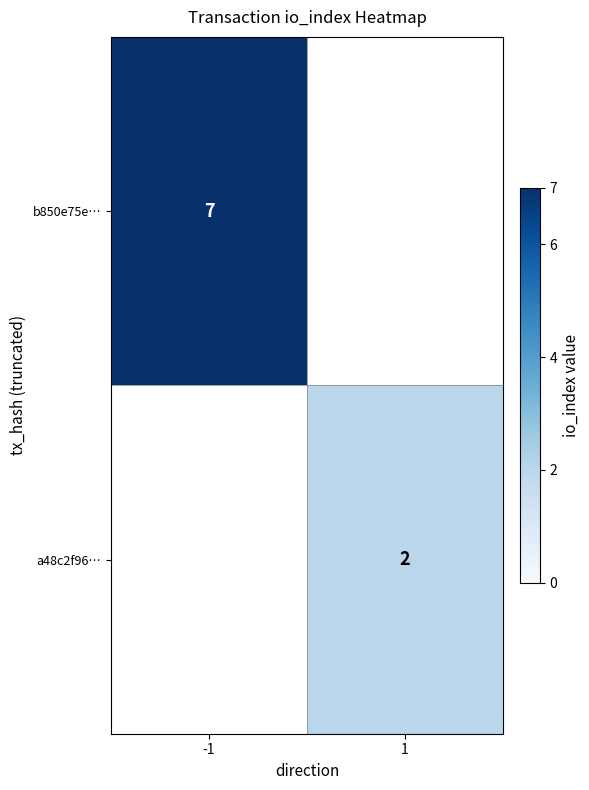

The a48c2f96… series shows 1.2 at 1. True or false?

False